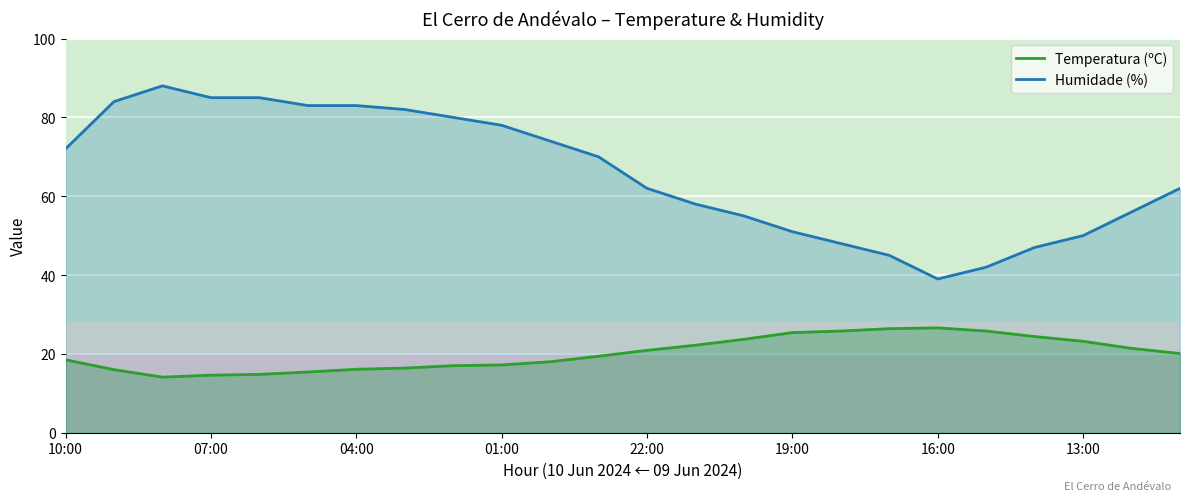

Between 01:00 and 22:00, which series saw the biggest shift?

Humidade (%)